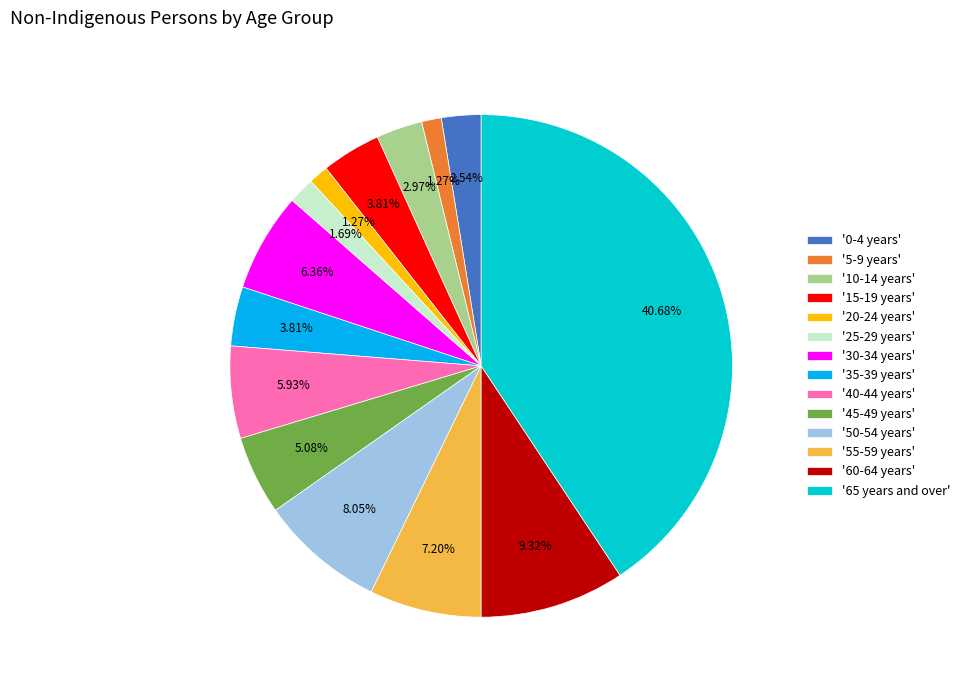

Is the sum of '10-14 years' and '15-19 years' greater than half?

No